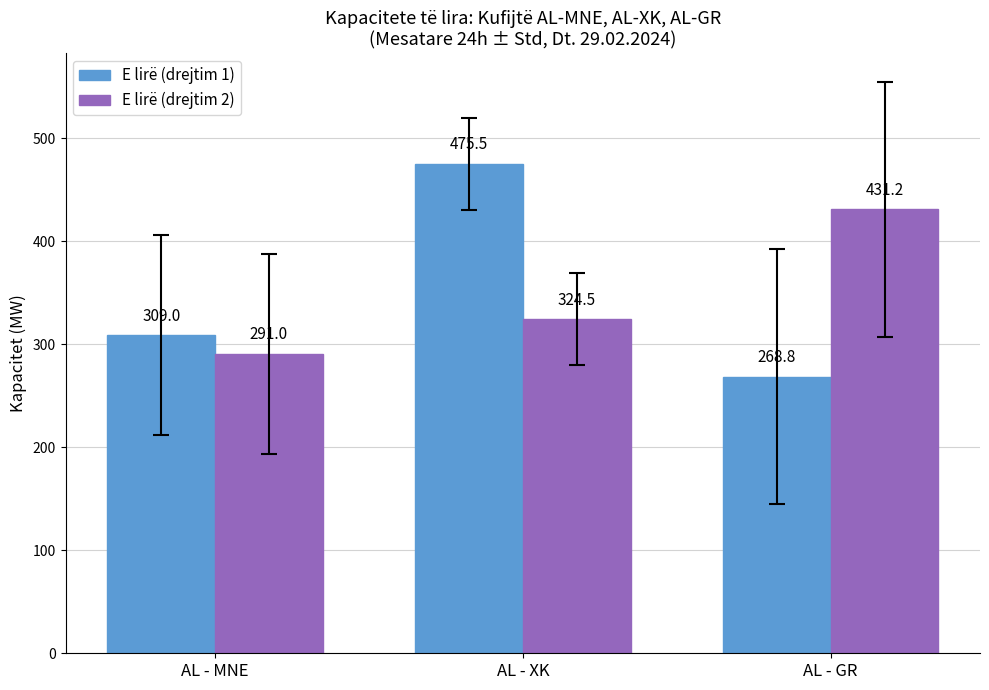

At how many categories does at least one series exceed 316?

2